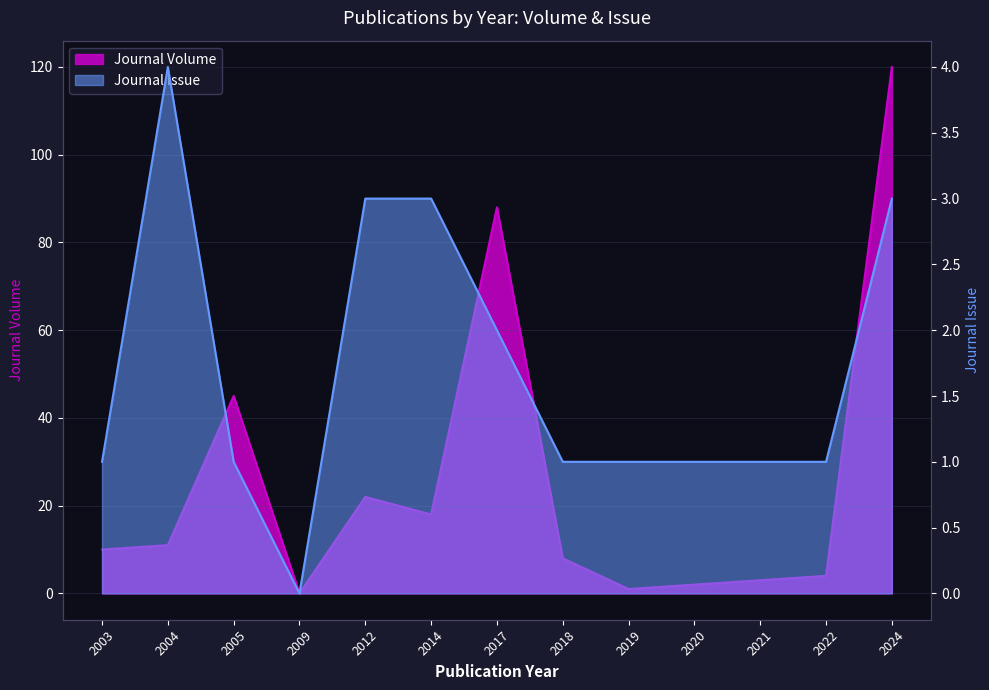

True or false: Journal Volume has a value of 1 at 2021.

False